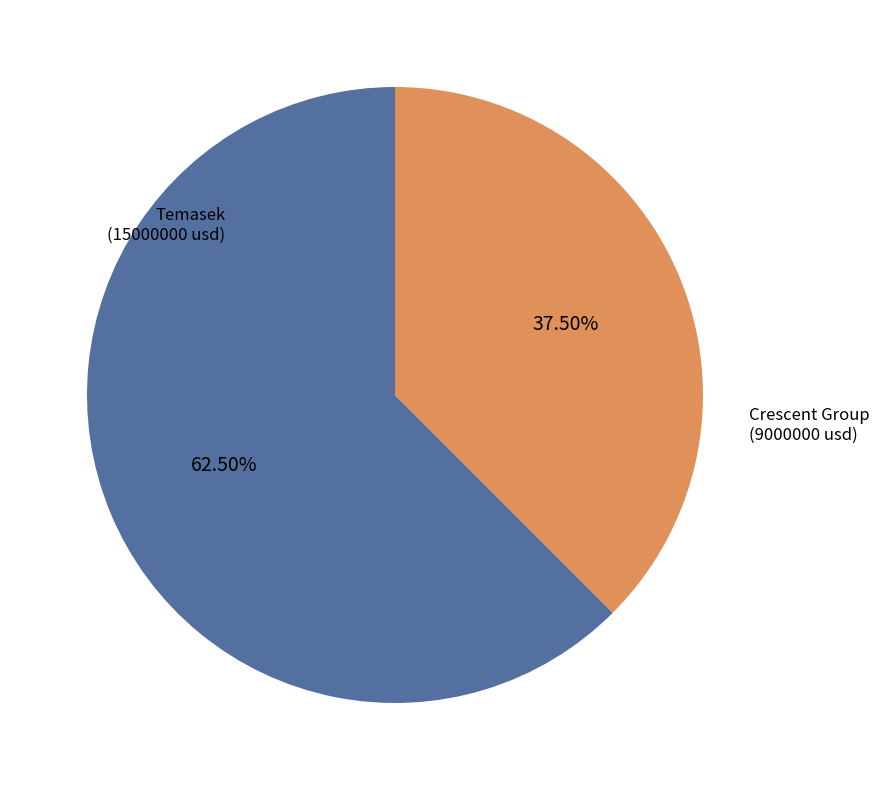

Does Temasek (15000000 usd) represent more than half of the total?

Yes